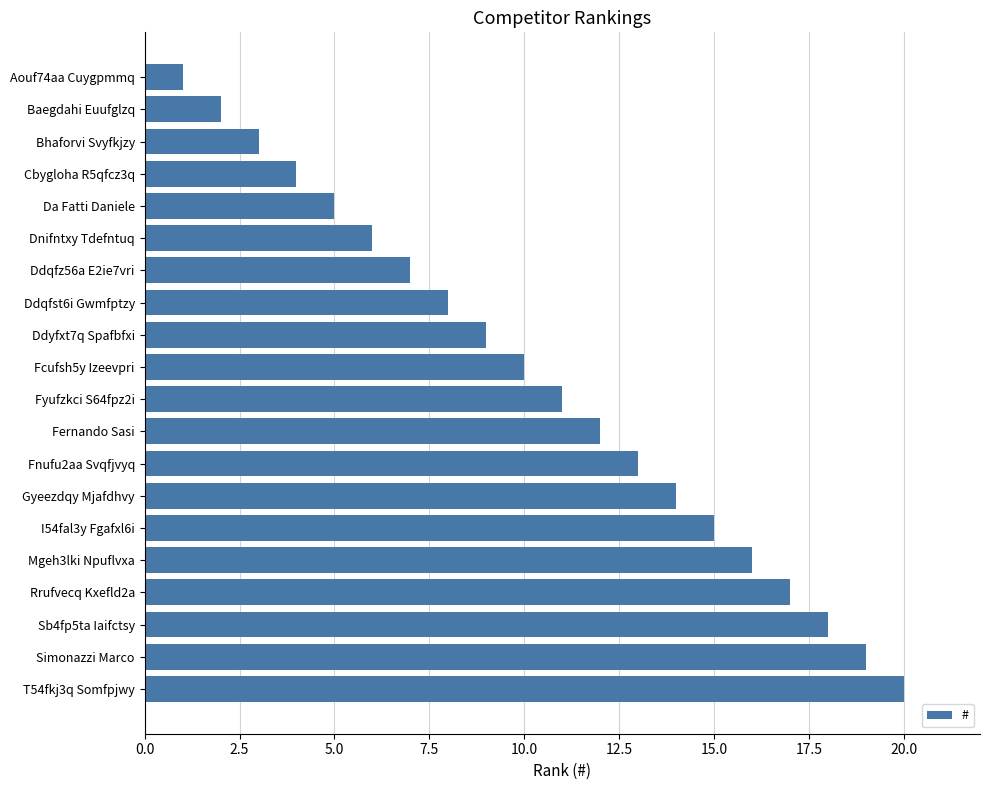

Count the number of data series in this chart.

1